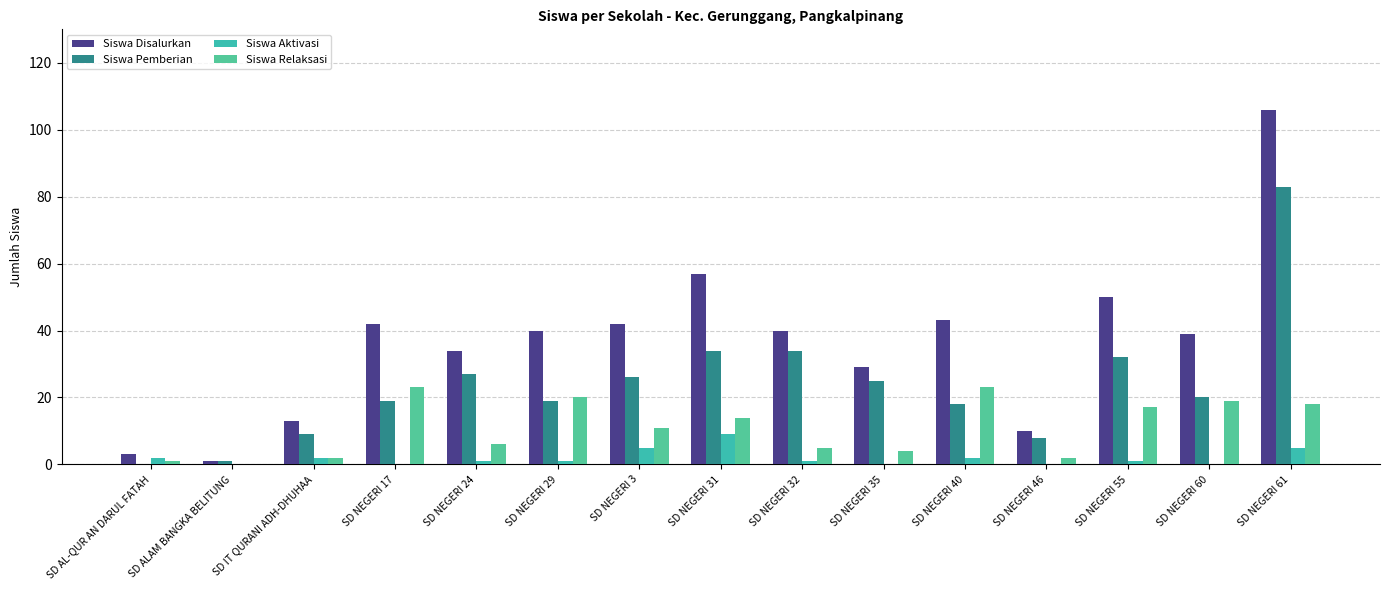

Does the chart contain stacked bars?

No